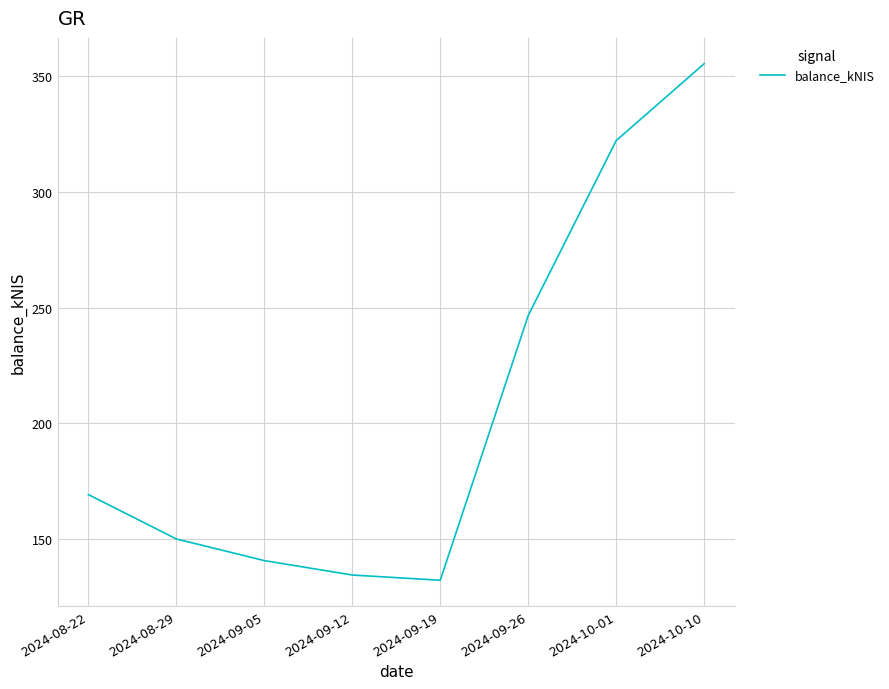

Count the number of values greater than 169.

4